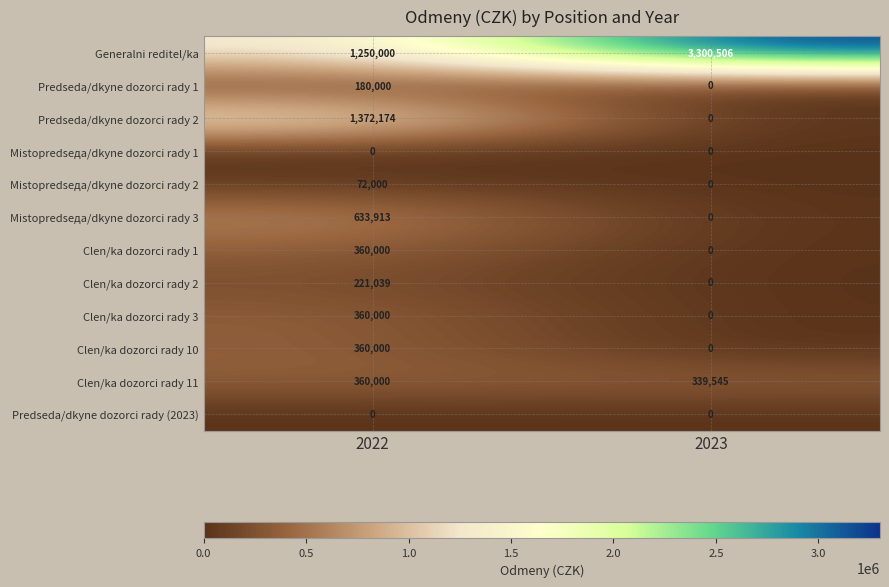

Reading left to right, transcribe all the data shown in this chart.

Generalni reditel/ka: 1250000	3300506
Predseda/dkyne dozorci rady 1: 180000	0
Predseda/dkyne dozorci rady 2: 1372174	0
Mistopredseда/dkyne dozorci rady 1: 0	0
Mistopredseда/dkyne dozorci rady 2: 72000	0
Mistopredseда/dkyne dozorci rady 3: 633913	0
Clen/ka dozorci rady 1: 360000	0
Clen/ka dozorci rady 2: 221039	0
Clen/ka dozorci rady 3: 360000	0
Clen/ka dozorci rady 10: 360000	0
Clen/ka dozorci rady 11: 360000	339545
Predseda/dkyne dozorci rady (2023): 0	0